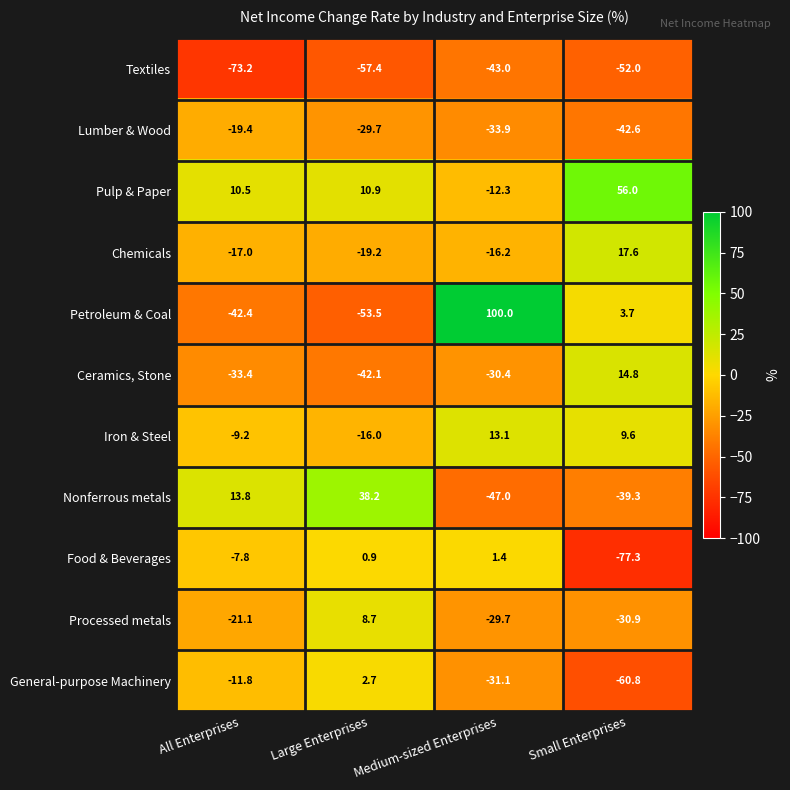

What is the difference between the second highest and minimum values in the Petroleum & Coal series?

57.2